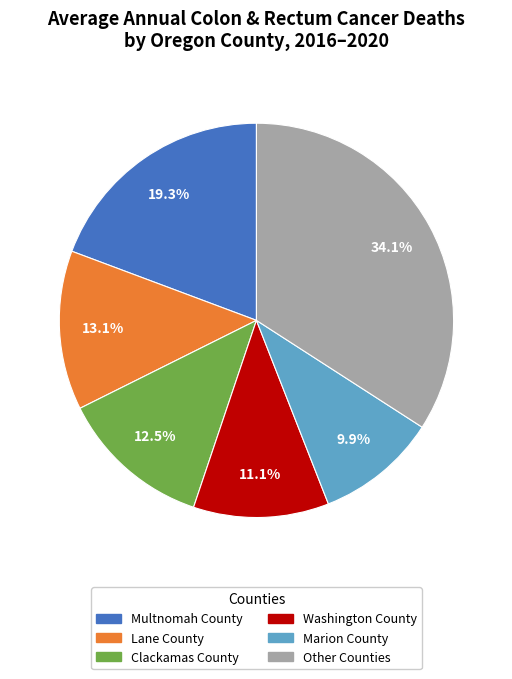

Is there a majority slice in this chart?

No